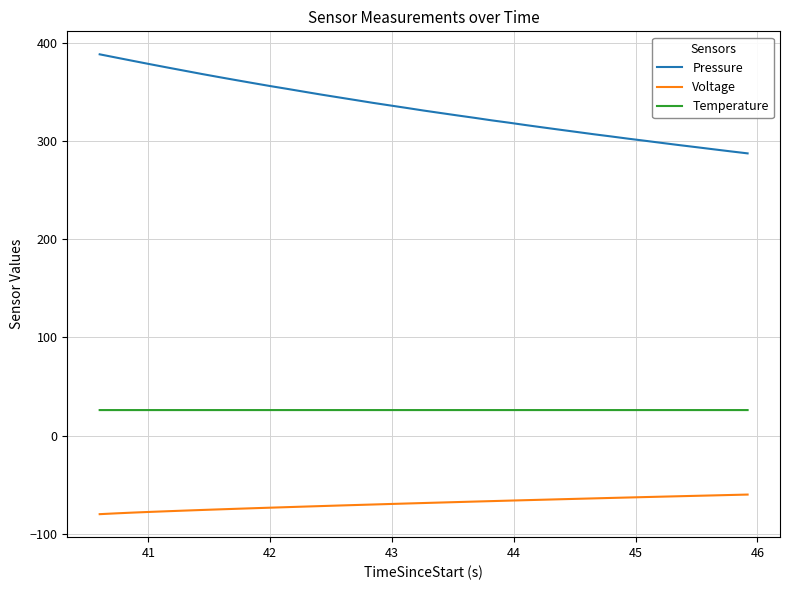

True or false: Pressure and Voltage cross at least once.

False